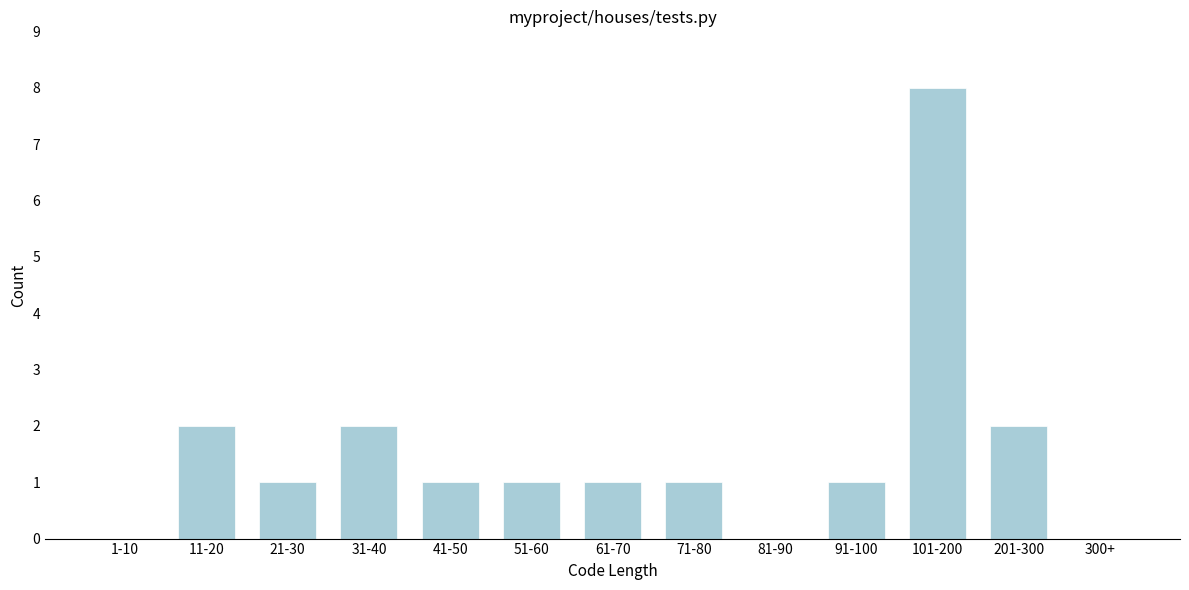

Reading left to right, list all the values displayed in this chart.

1-10=0	11-20=2	21-30=1	31-40=2	41-50=1	51-60=1	61-70=1	71-80=1	81-90=0	91-100=1	101-200=8	201-300=2	300+=0